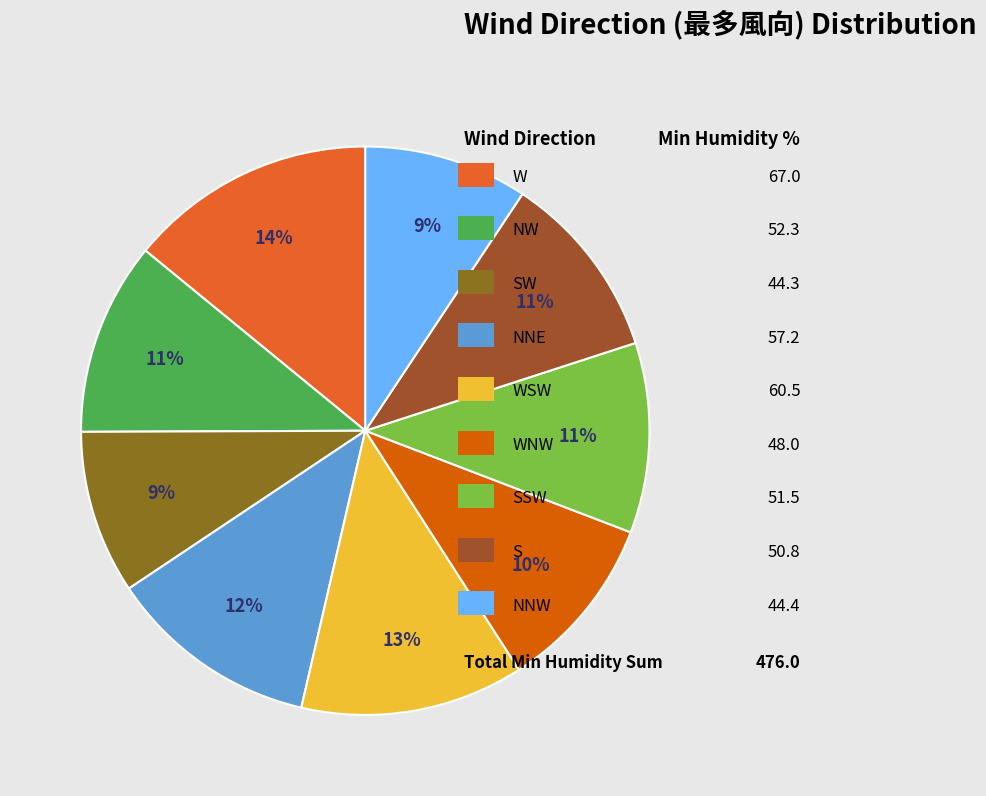

To the nearest percent, what is the average slice percentage?

11%